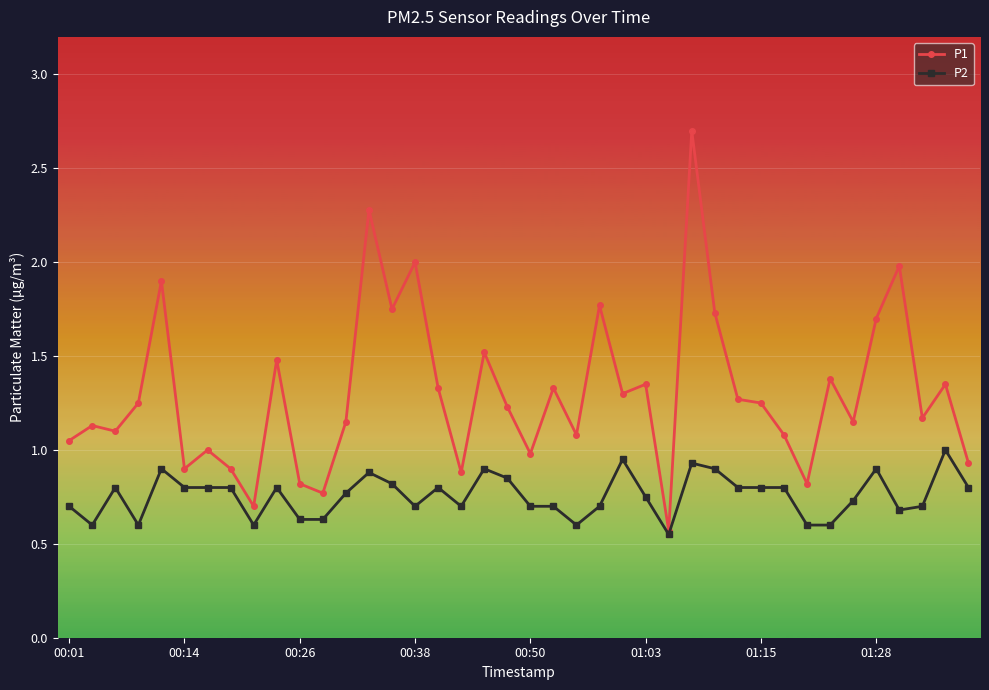

True or false: P1 has more than 2 interior local peaks.

True